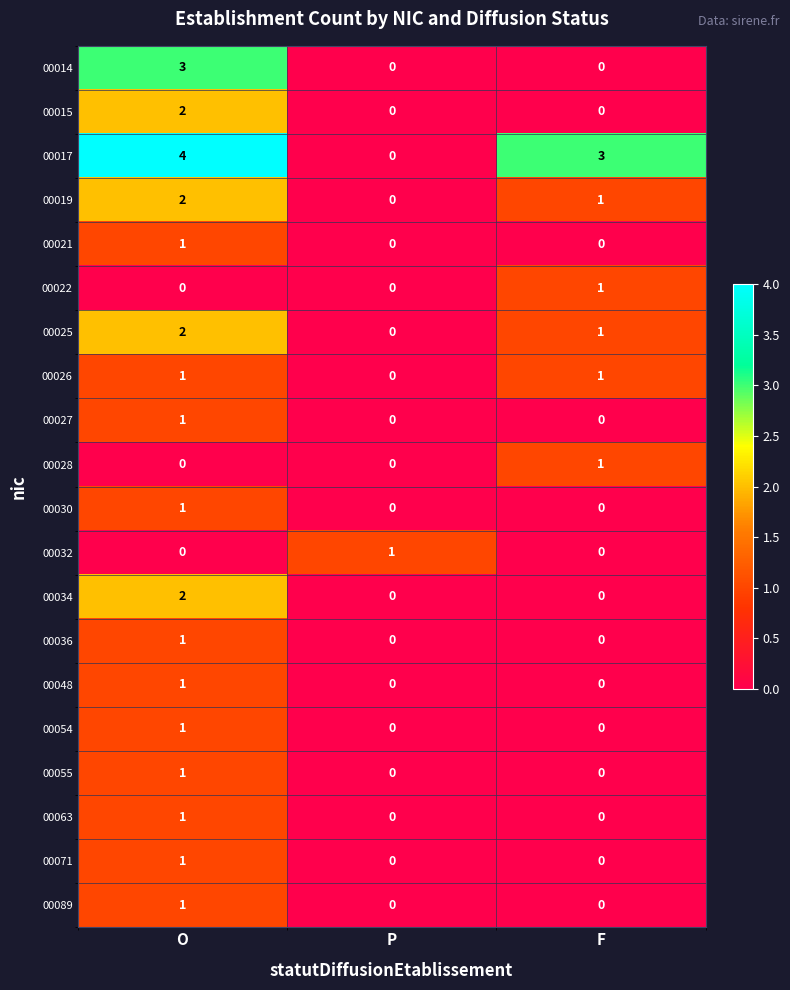

The value of 00019 at F is 1. True or false?

True